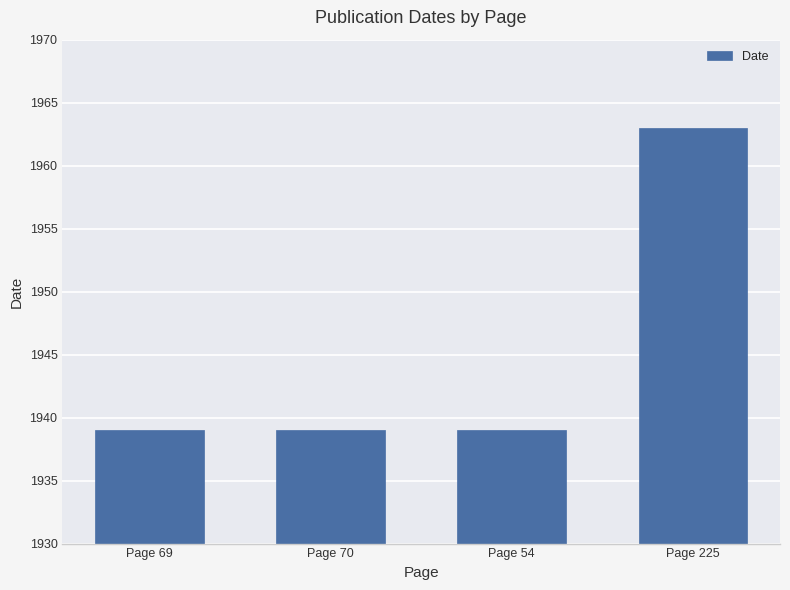

The value at Page 69 is 1939. True or false?

True